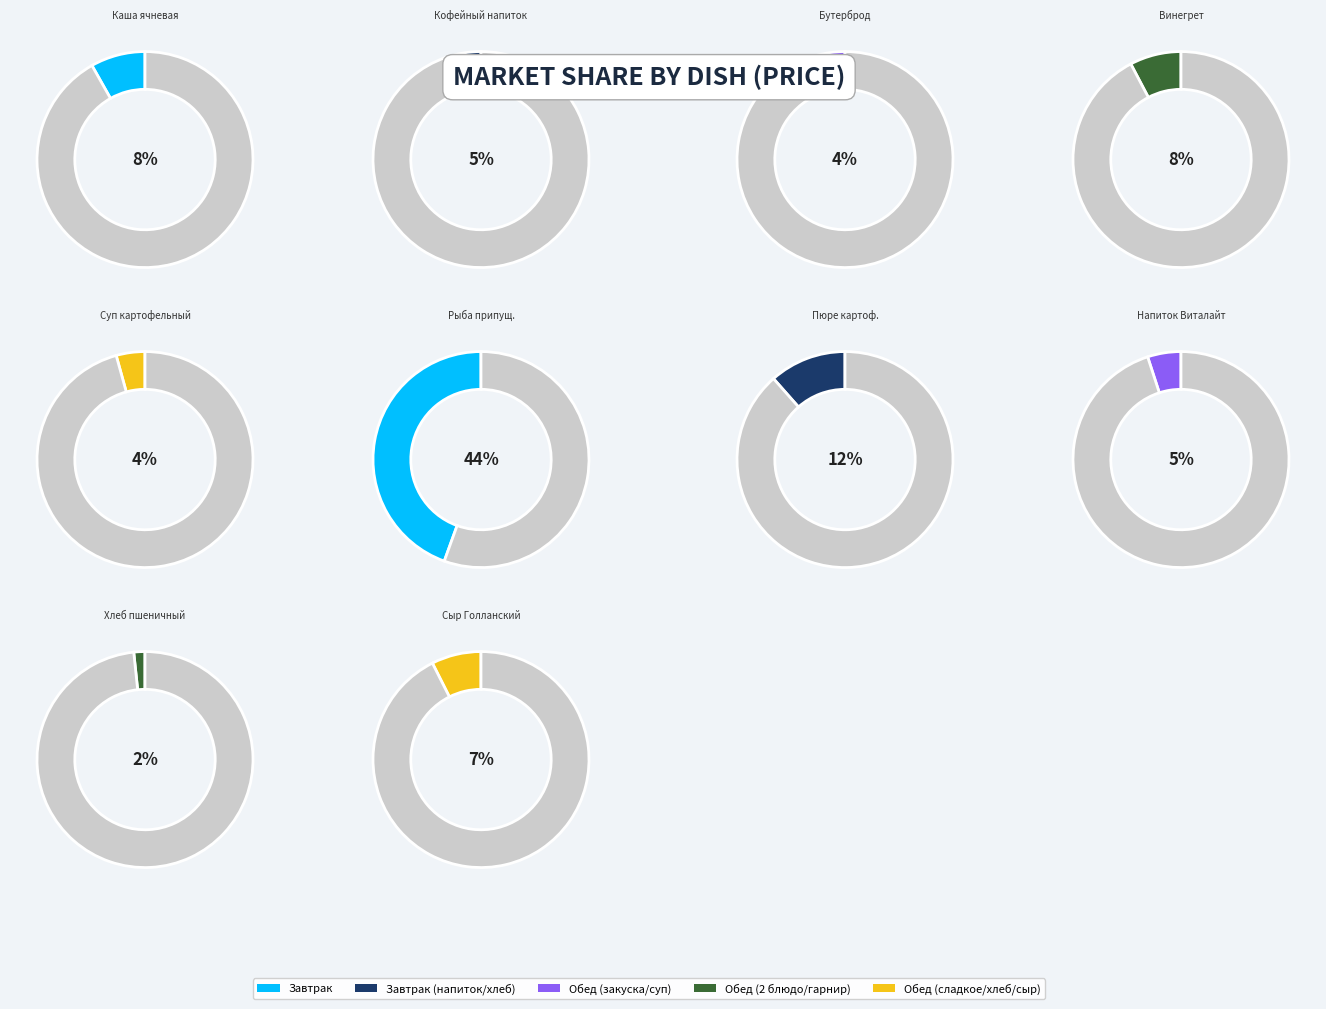

Which has a higher value, Сыр Голланский or Винегрет овощной?

Винегрет овощной